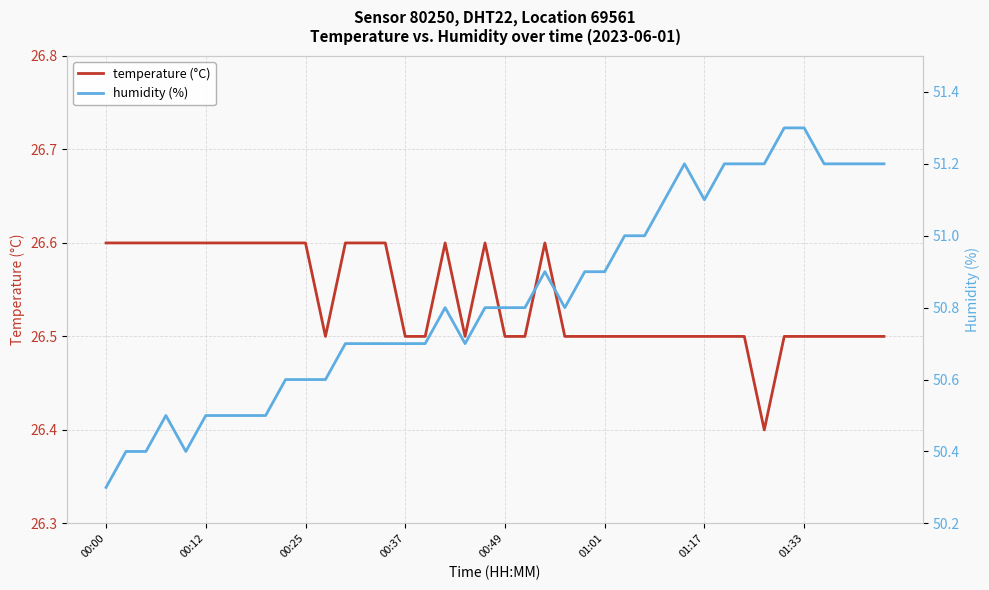

True or false: temperature (°C) and humidity (%) cross at least once.

False